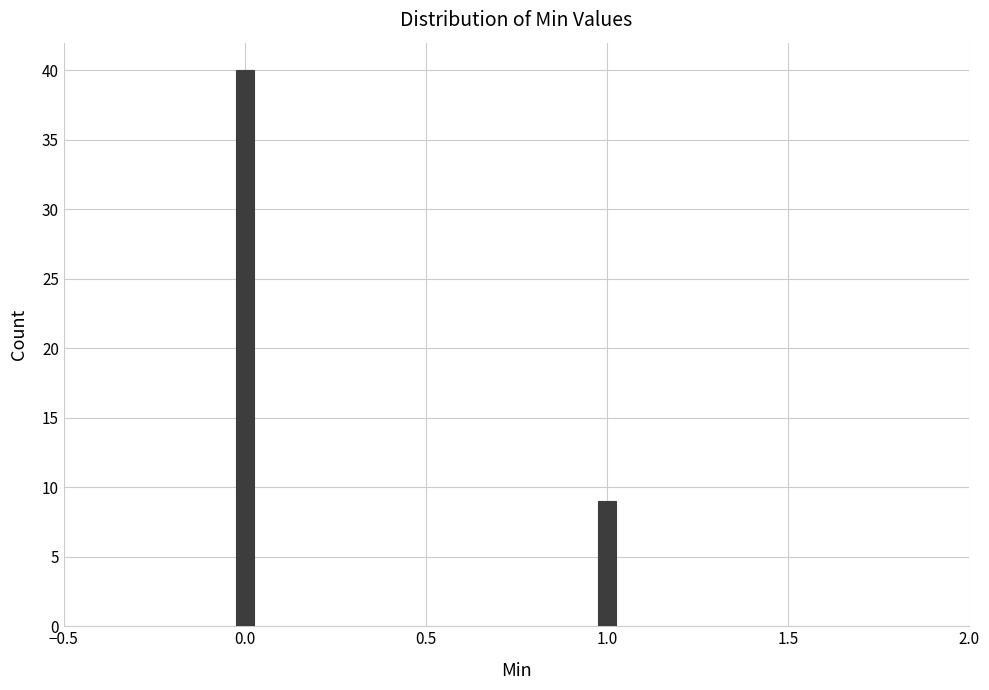

Reading left to right, extract all data points from this chart.

0.0=40	1.0=9